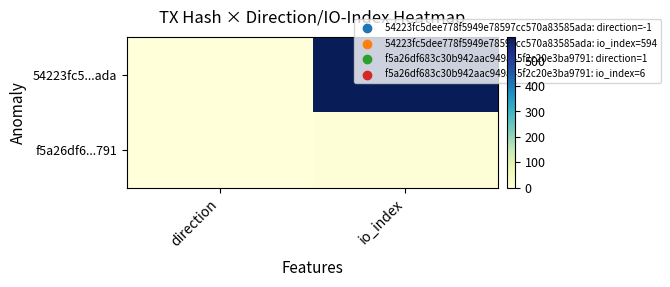

Reading left to right, what are all the values shown in this chart?

54223fc5...ada: direction=-1	io_index=594
f5a26df6...791: direction=1	io_index=6